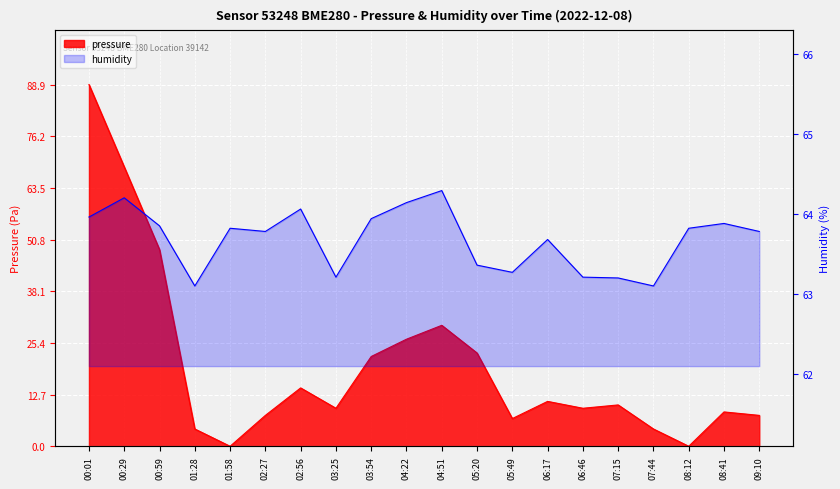

Is the value of humidity at 02:27 greater than the value of pressure at 00:01?

No